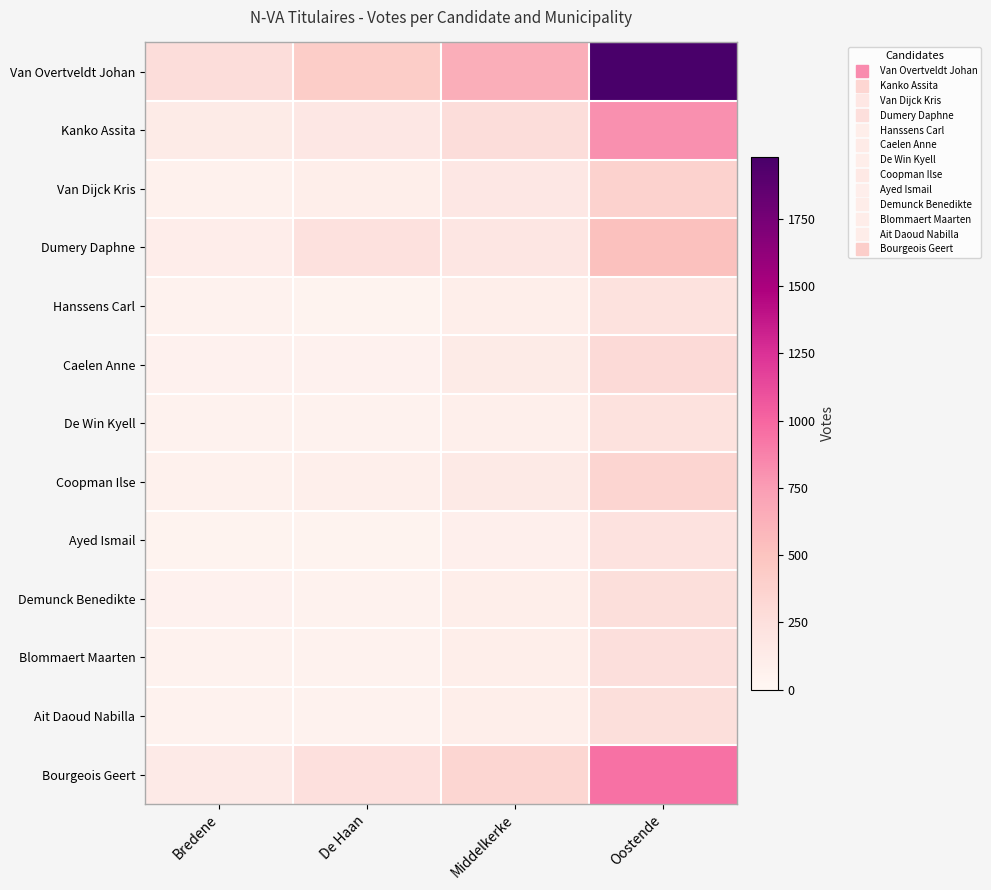

Rank the series by their maximum value, from lowest to highest.

Ayed Ismail, De Win Kyell, Hanssens Carl, Blommaert Maarten, Ait Daoud Nabilla, Demunck Benedikte, Caelen Anne, Coopman Ilse, Van Dijck Kris, Dumery Daphne, Kanko Assita, Bourgeois Geert, Van Overtveldt Johan